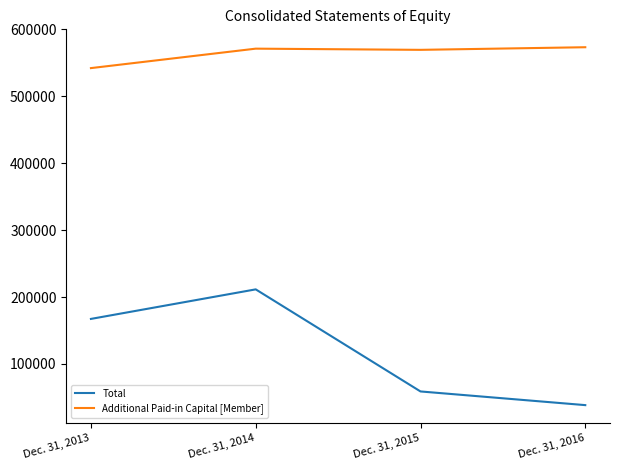

Is it true that Additional Paid-in Capital [Member] equals 573278 at Dec. 31, 2016?

True